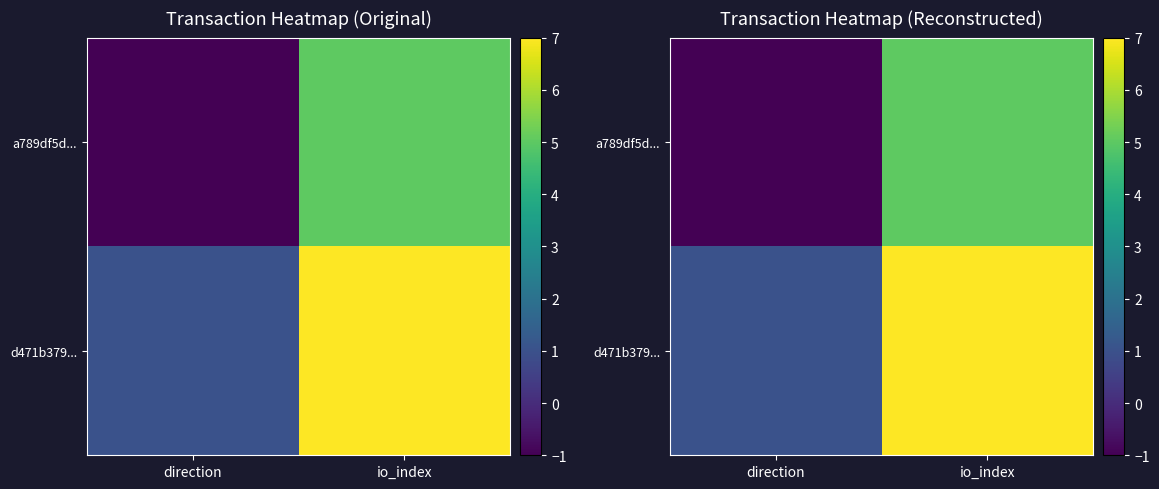

Count the a789df5d... values in the range -1 to 5.

2